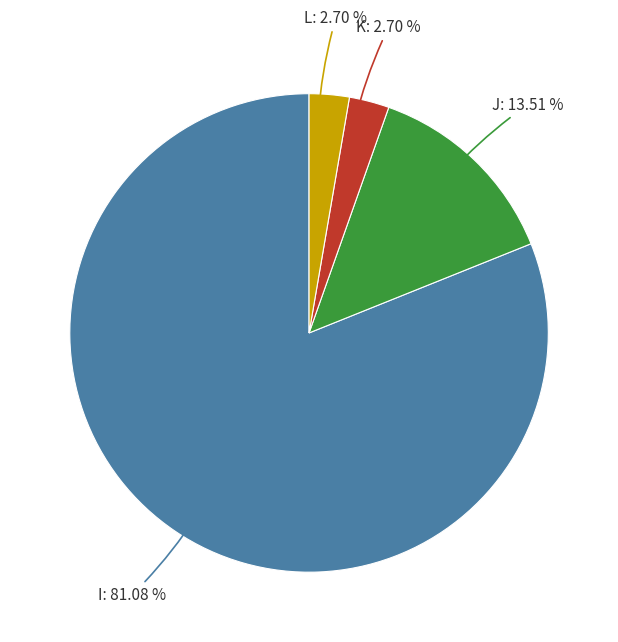

How many slices are in this pie chart?

4